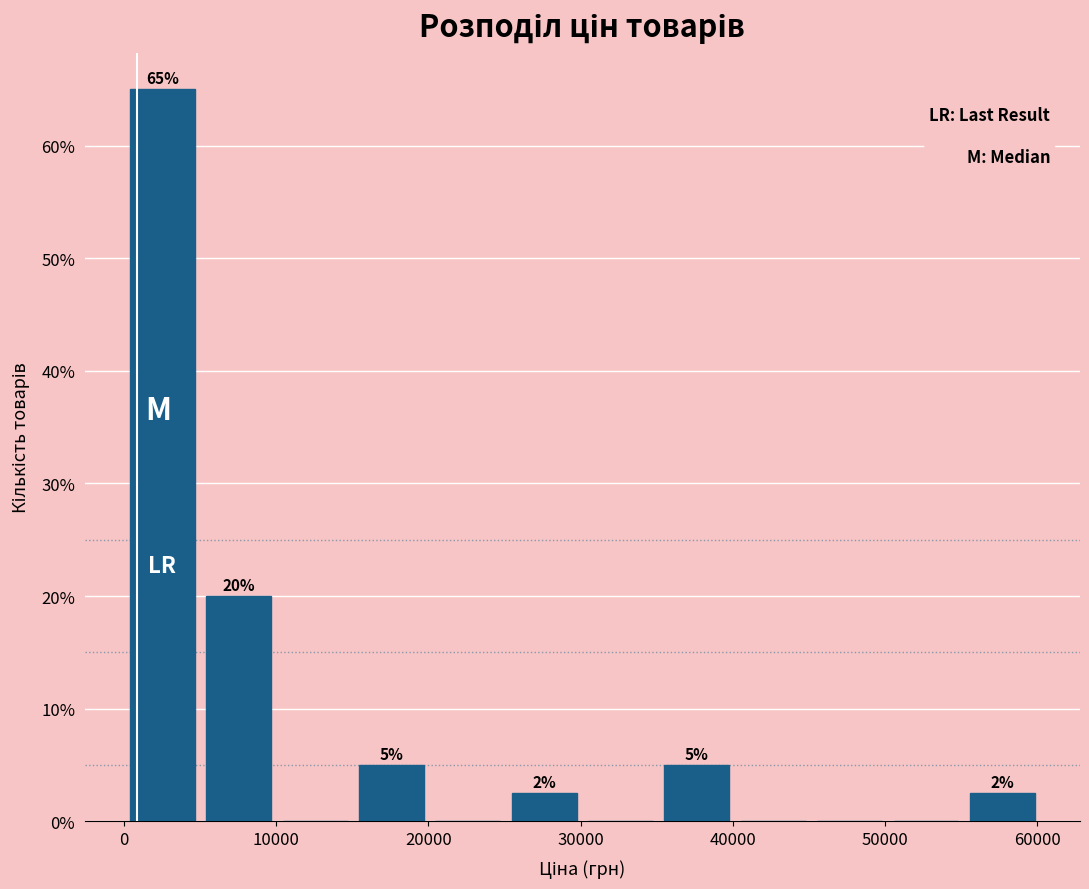

Over which range of the x-axis is the bar tallest?

0 to 5000